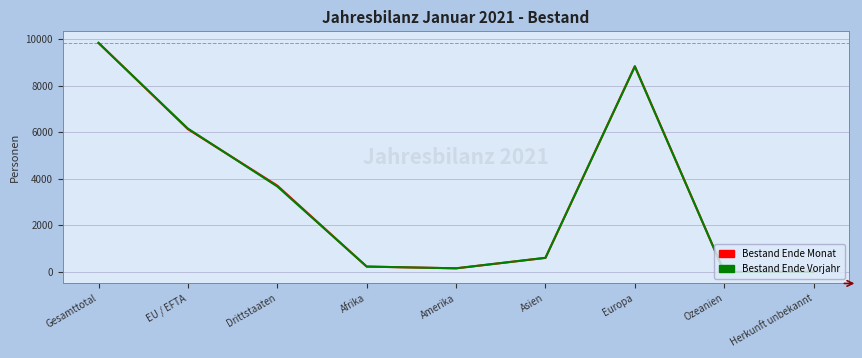

Where is the first local maximum for Bestand Ende Vorjahr?

Europa